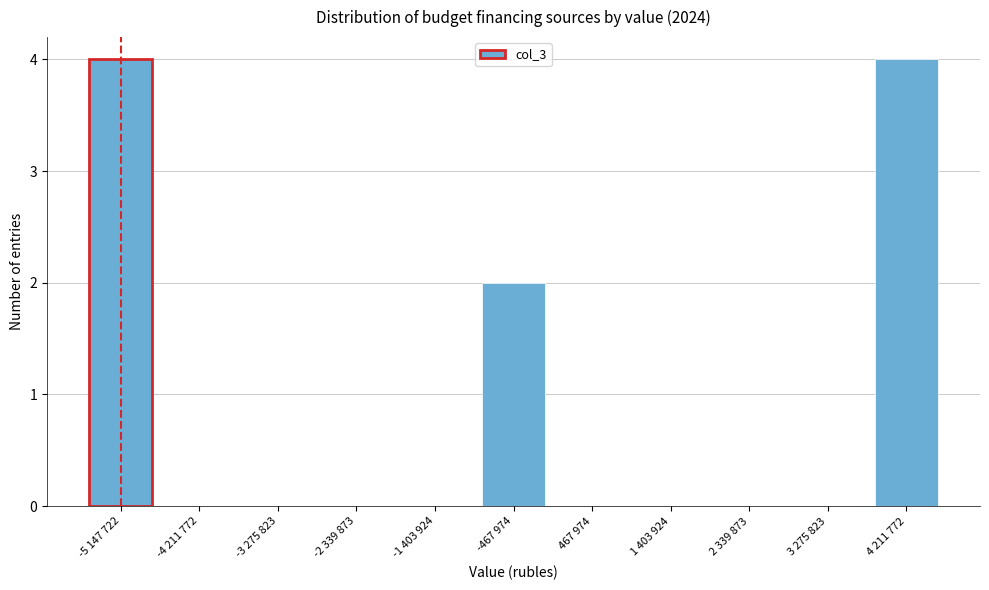

Reading left to right, transcribe all the data shown in this chart.

-5 147 722=4	-4 211 772=0	-3 275 823=0	-2 339 873=0	-1 403 924=0	-467 974=2	467 974=0	1 403 924=0	2 339 873=0	3 275 823=0	4 211 772=4